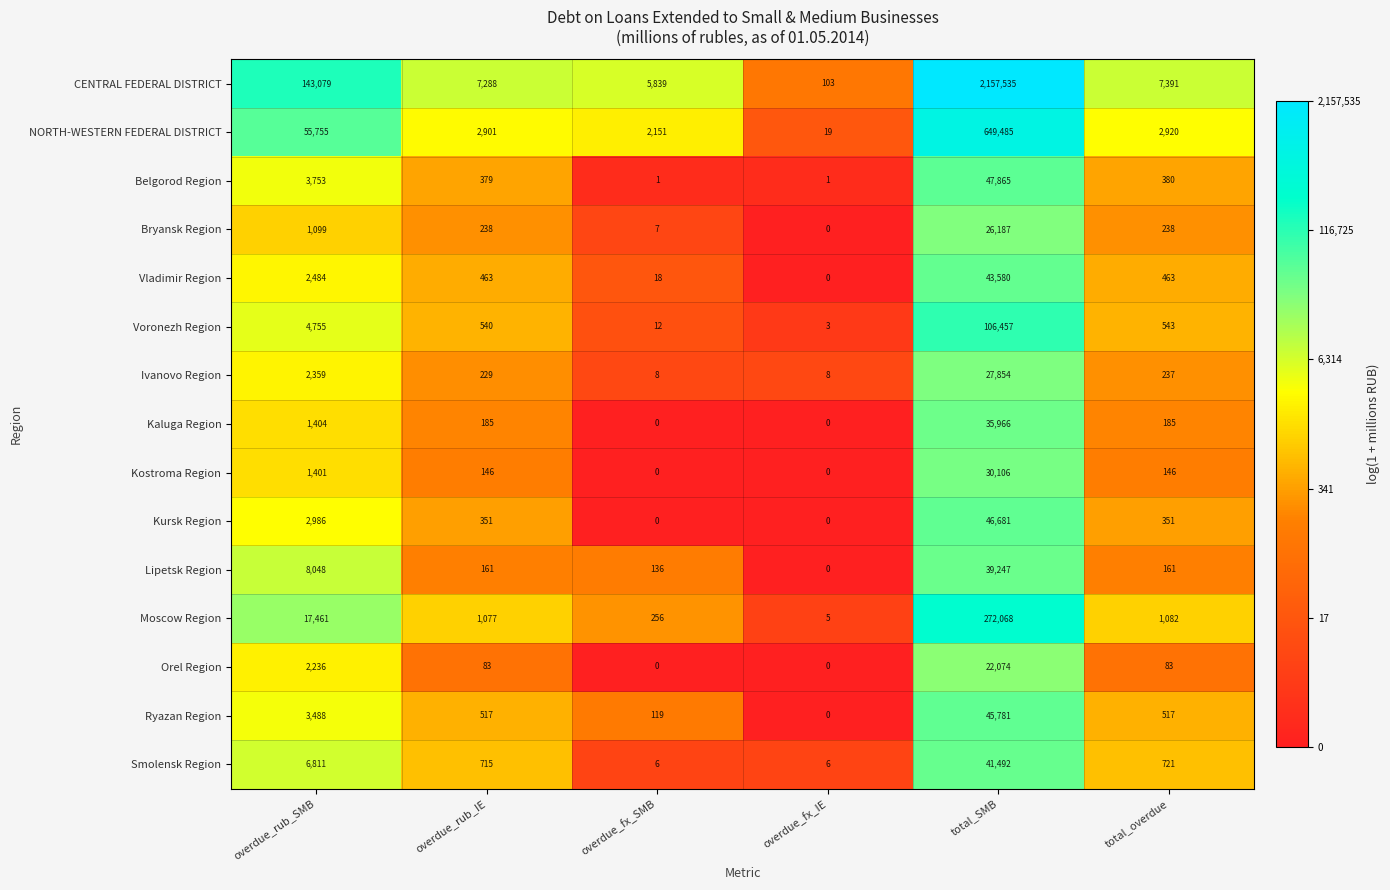

Which series has the largest range (max minus min)?

CENTRAL FEDERAL DISTRICT